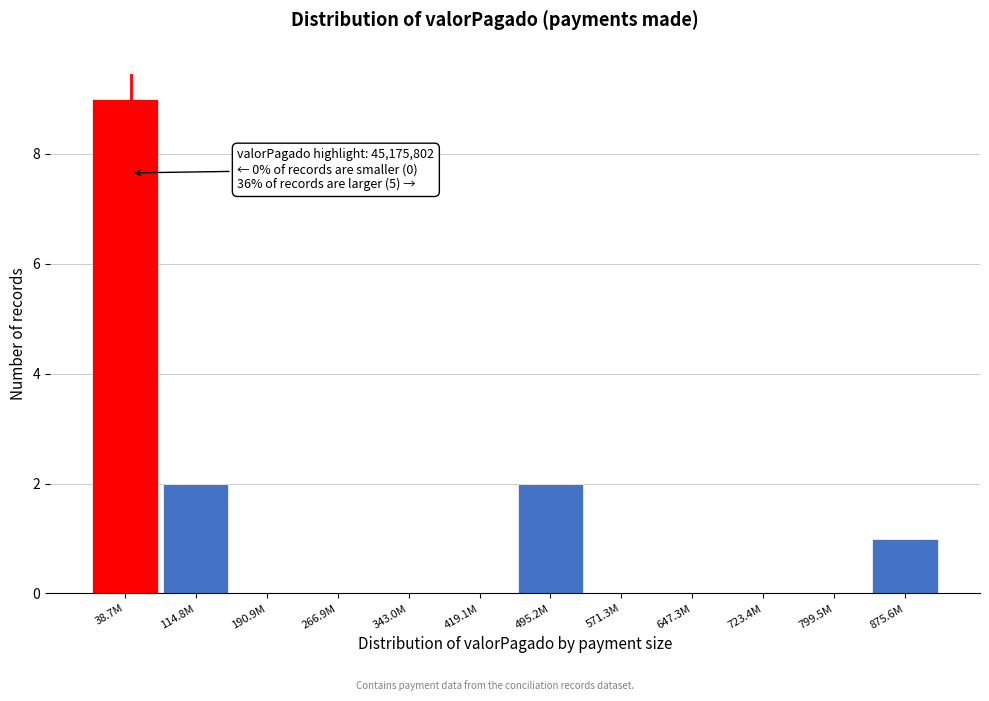

Reading right to left, what are all the values shown in this chart?

875.6M=1	799.5M=0	723.4M=0	647.3M=0	571.3M=0	495.2M=2	419.1M=0	343.0M=0	266.9M=0	190.9M=0	114.8M=2	38.7M=9